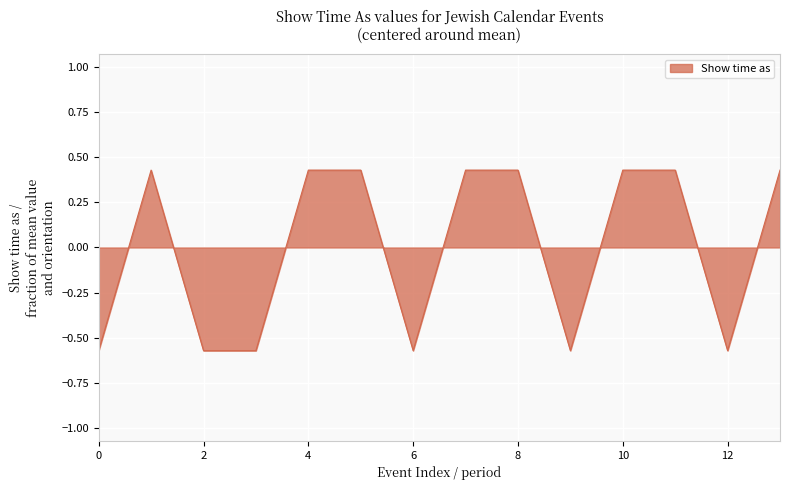

Does the chart display data point markers on the line(s)?

No